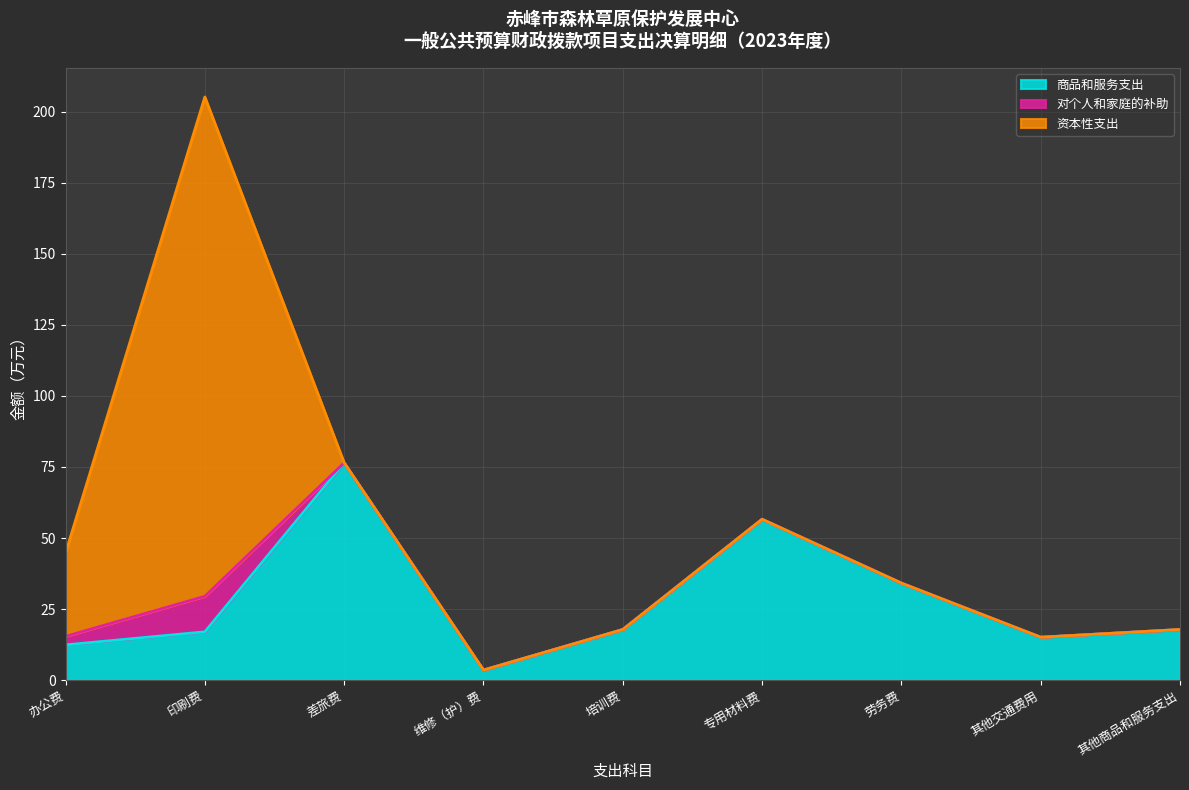

What is the value of the 对个人和家庭的补助 point at the 1st from the left?

3.0